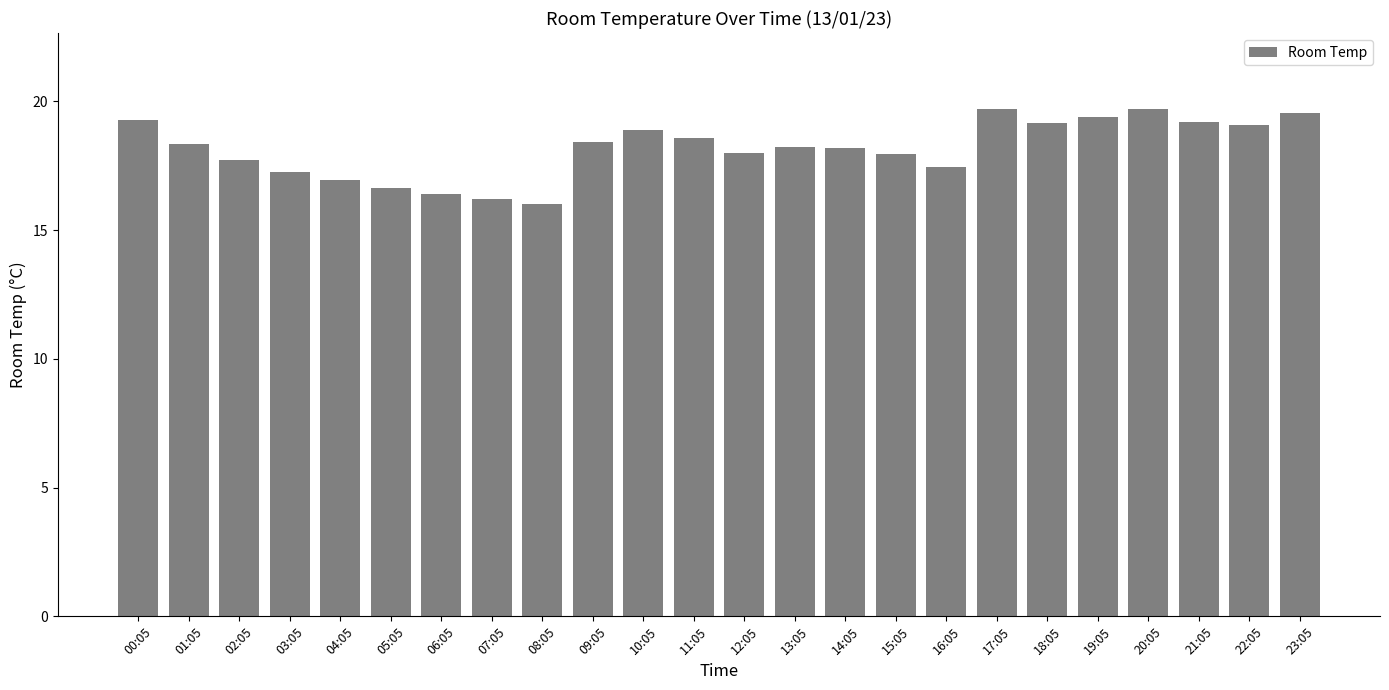

What is the smallest value displayed?

16.0